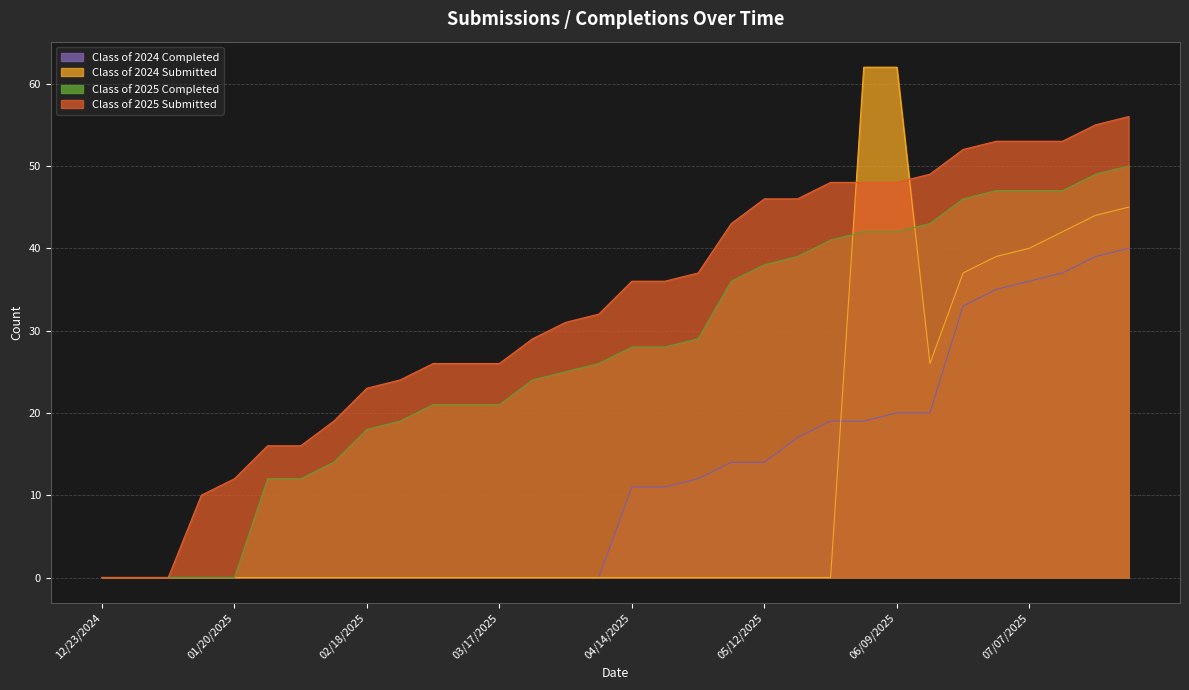

At 07/14/2025, list the series in order from smallest to largest.

Class of 2024 Completed, Class of 2024 Submitted, Class of 2025 Completed, Class of 2025 Submitted